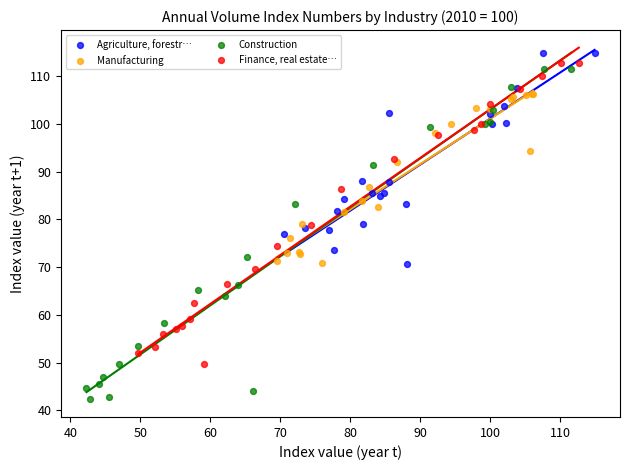

Which series reaches the minimum Y coordinate?

Construction